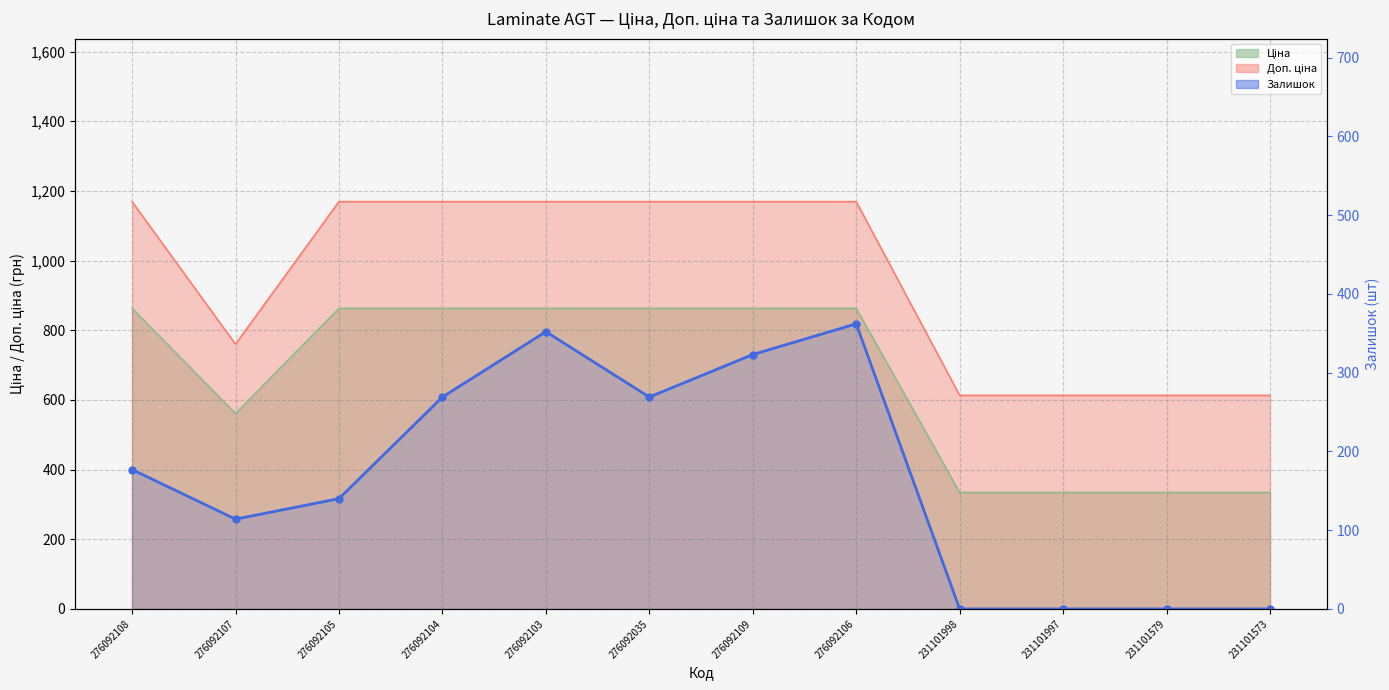

Reading left to right, extract all data points from this chart.

276092108=177	276092107=114	276092105=140	276092104=269	276092103=352	276092035=269	276092109=323	276092106=362	231101998=0	231101997=0	231101579=0	231101573=0